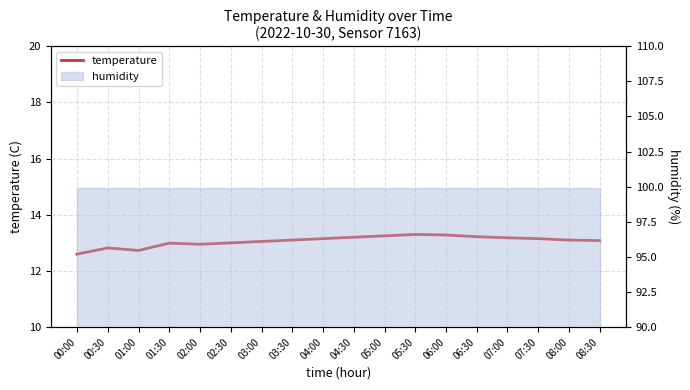

What is the difference between the second highest and minimum values?

0.7